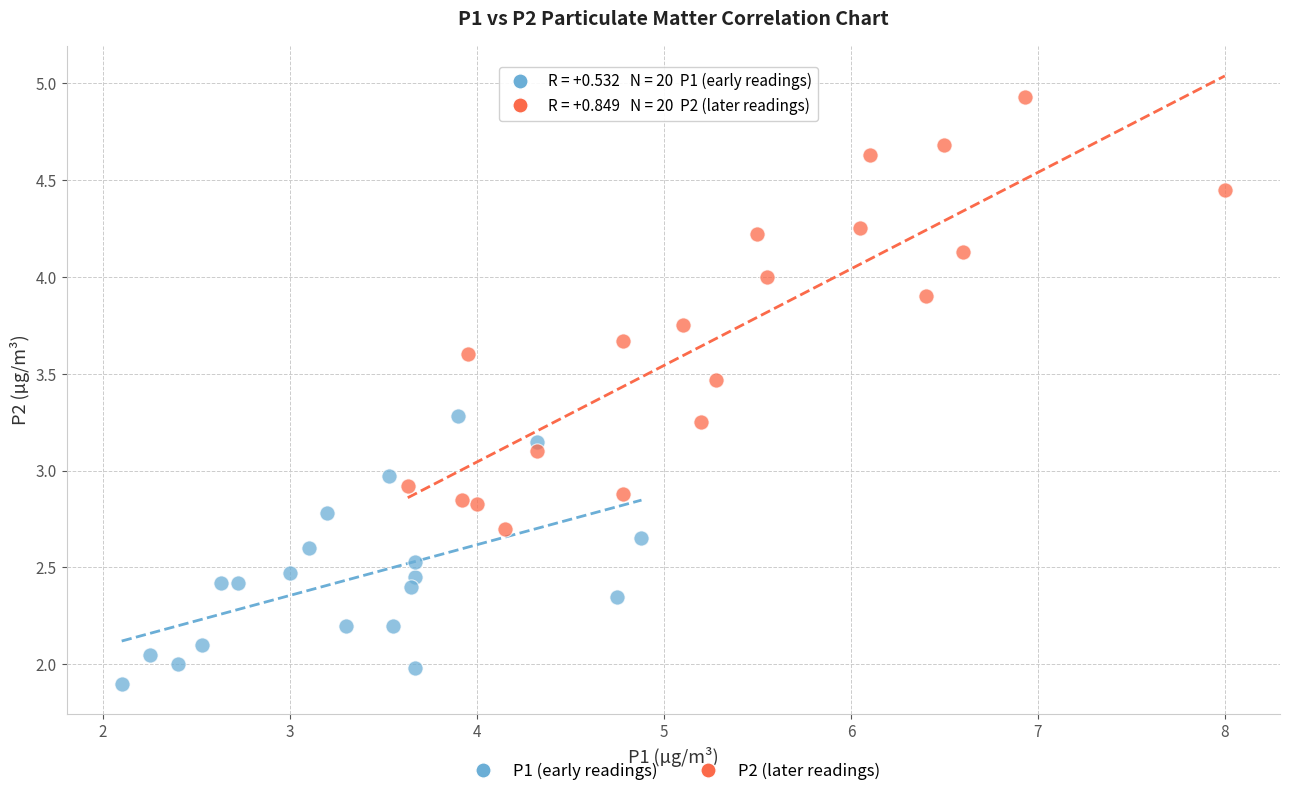

Which series contains the lowest Y value?

P1 (early readings)